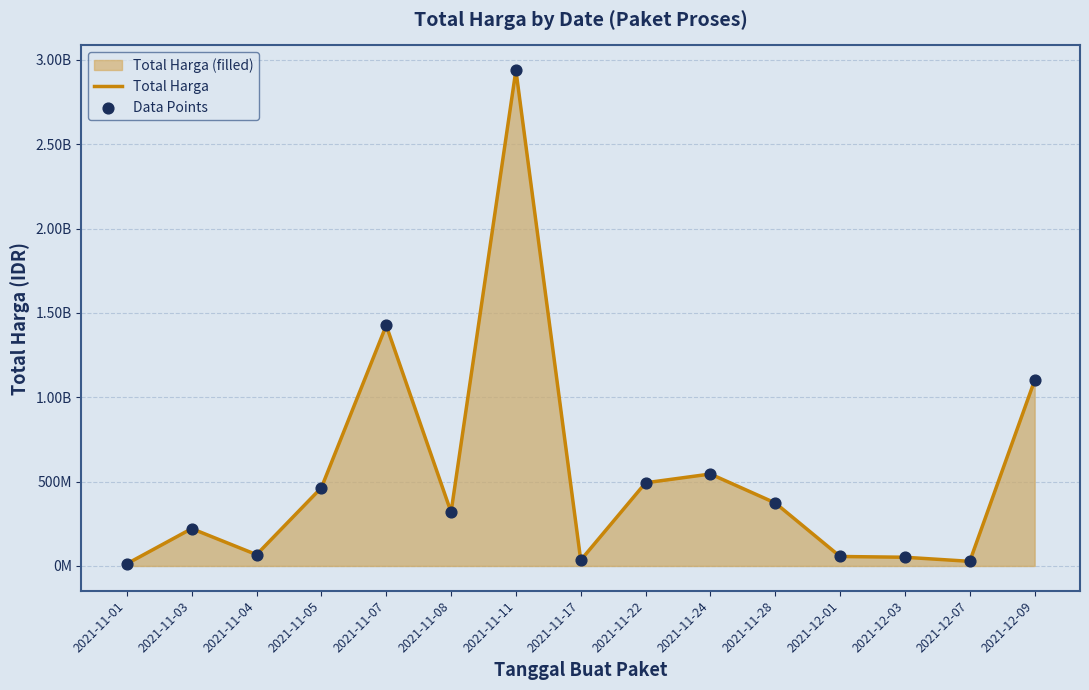

Does the chart have visible grid lines?

Yes